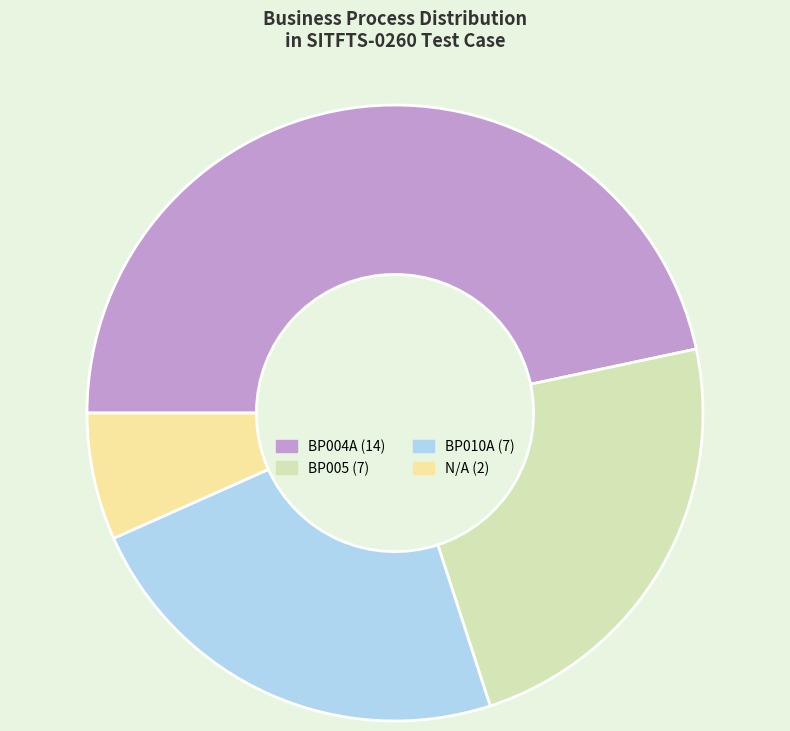

Does any single category account for the majority?

No